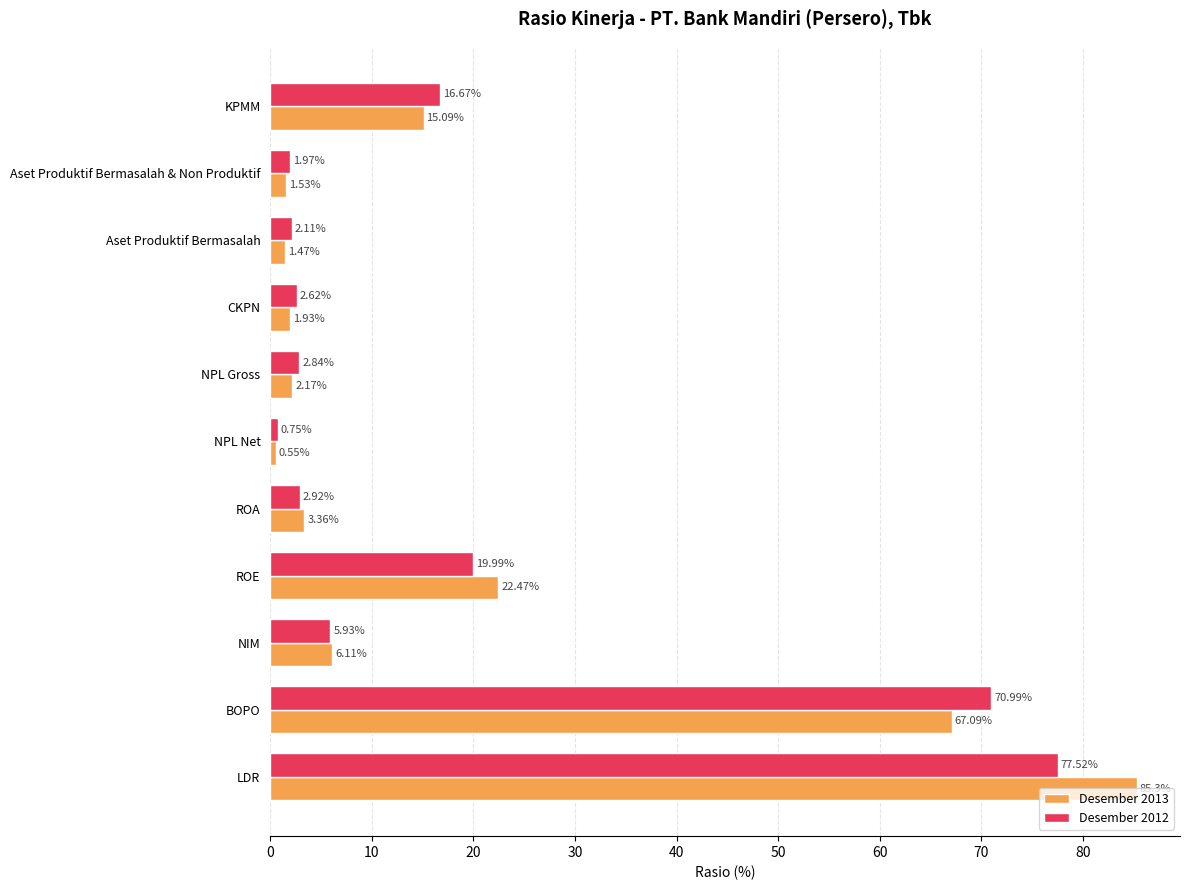

What is the difference between the highest and lowest values at LDR?

7.8